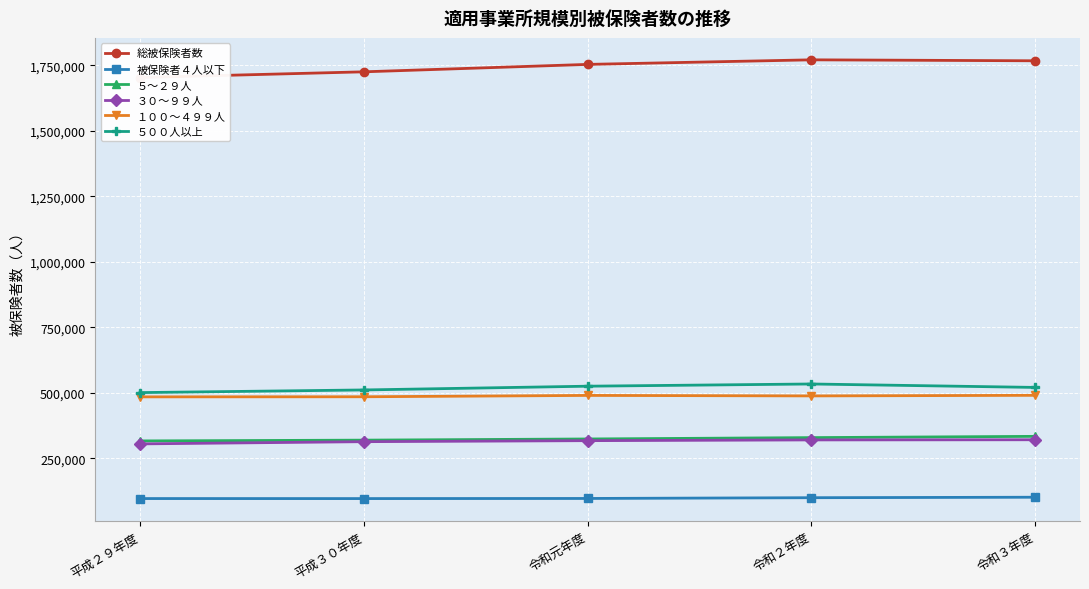

At which category does the chart reach its minimum across all series?

平成３０年度